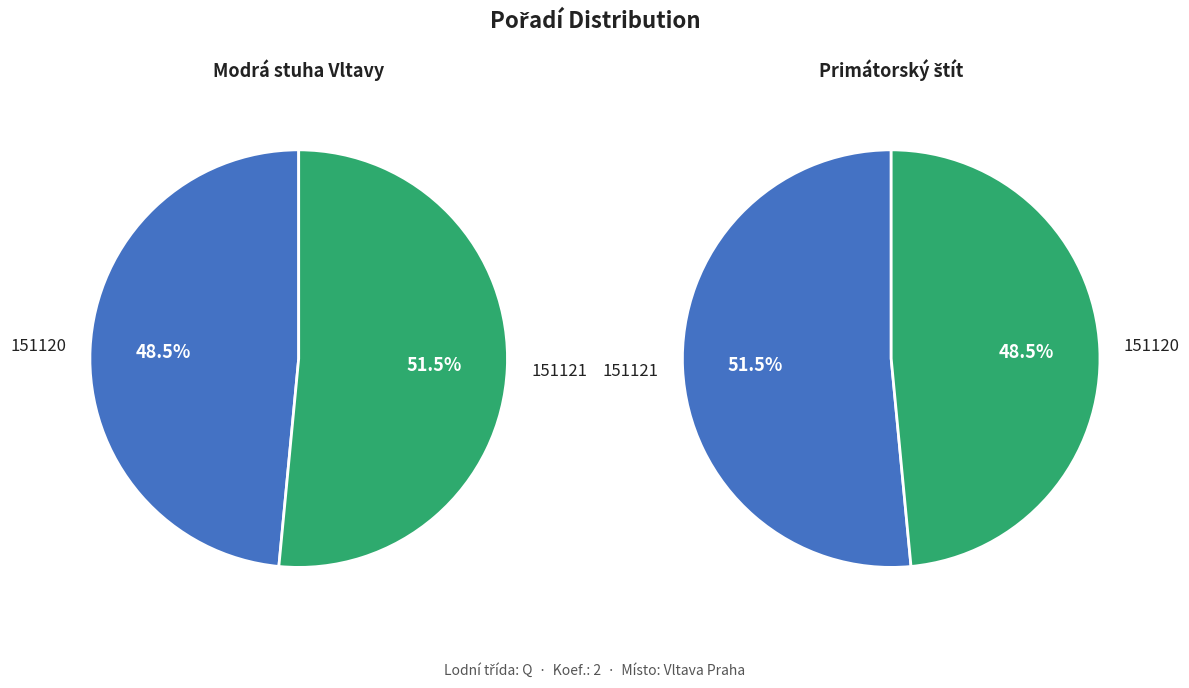

Is 151120 the majority of the pie?

No